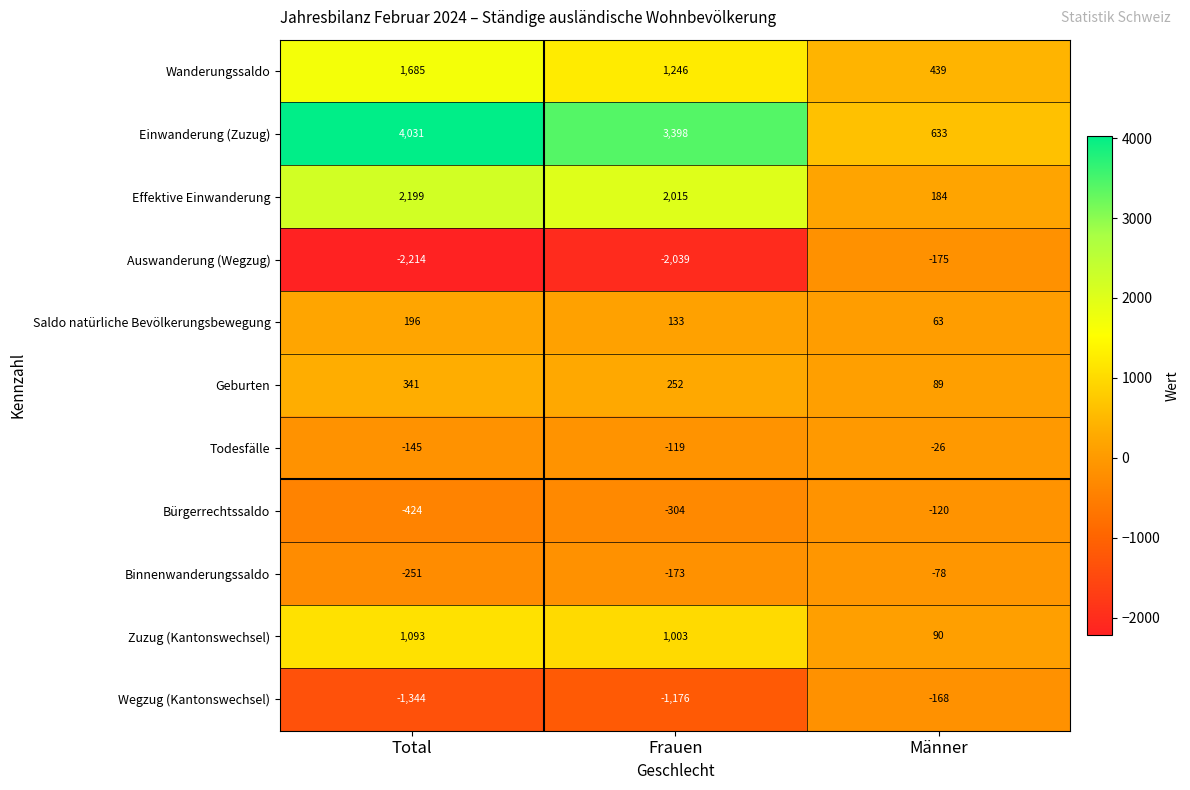

The value of Auswanderung (Wegzug) at Frauen is -2039. True or false?

True